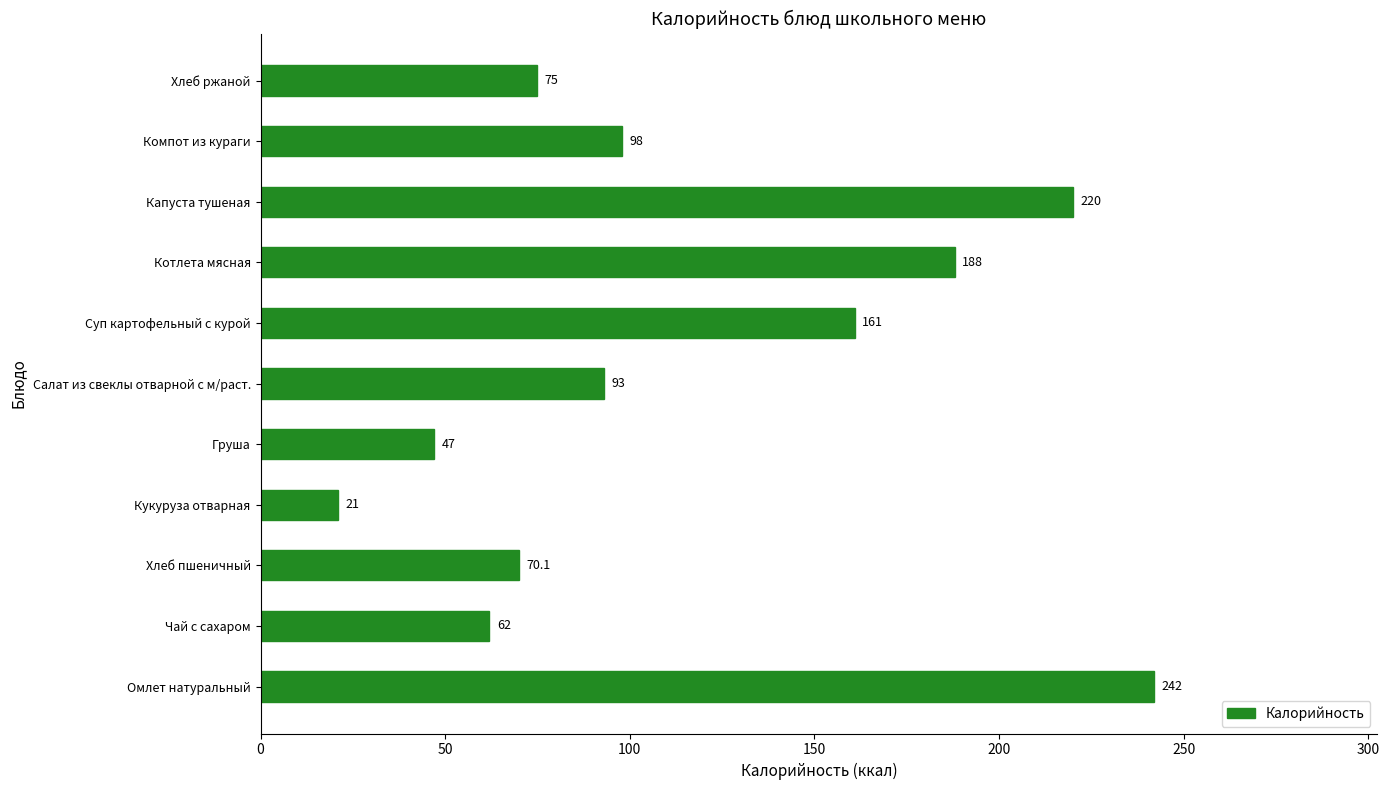

Reading bottom to top, list all the values displayed in this chart.

Омлет натуральный=242.0	Чай с сахаром=62.0	Хлеб пшеничный=70.1	Кукуруза отварная=21.0	Груша=47.0	Салат из свеклы отварной с м/раст.=93.0	Суп картофельный с курой=161.0	Котлета мясная=188.0	Капуста тушеная=220.0	Компот из кураги=98.0	Хлеб ржаной=75.0